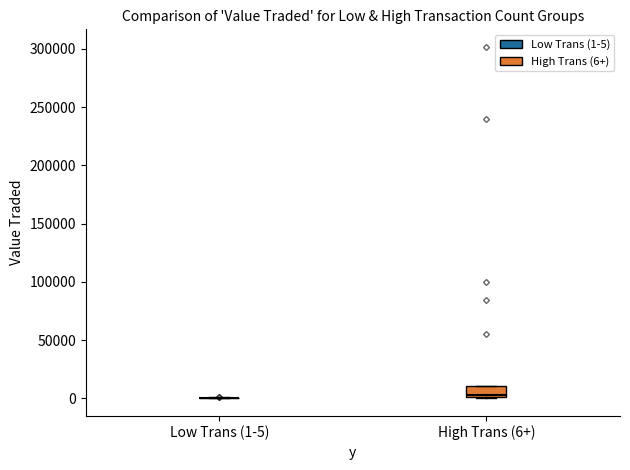

Comparing the boxes themselves (not the whiskers), which one is the tallest?

High Trans (6+)